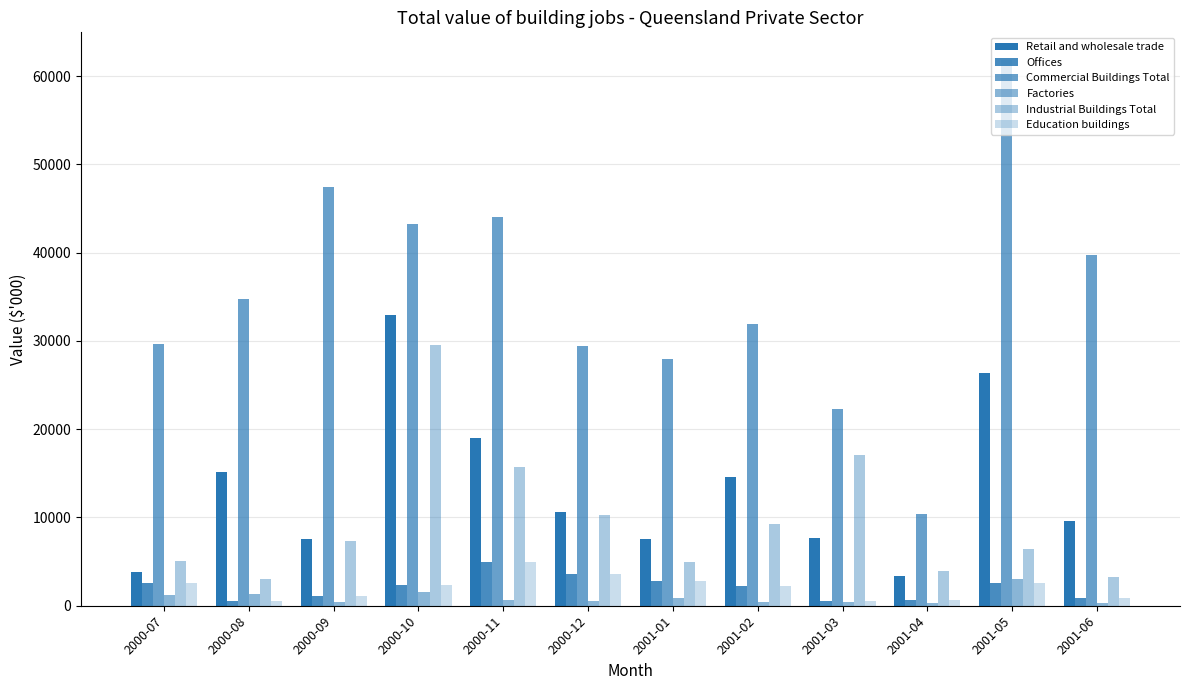

How many categories are shown in the chart?

12